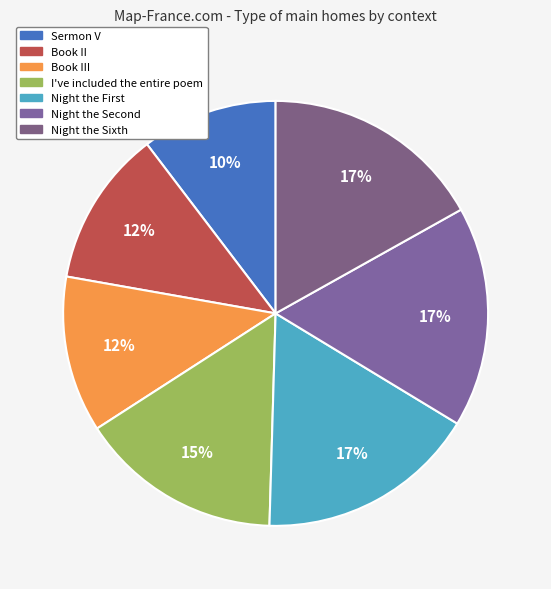

Count the number of slices in the pie.

7